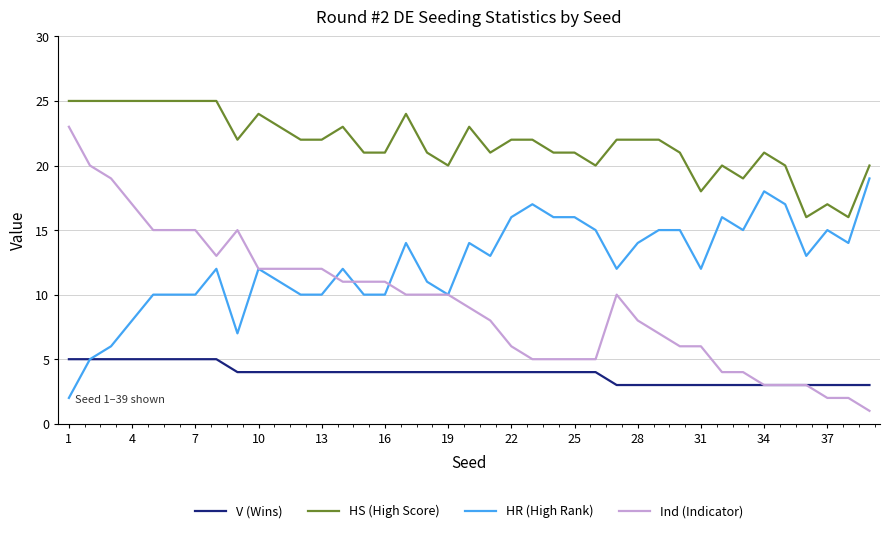

What is the smallest value displayed?

1